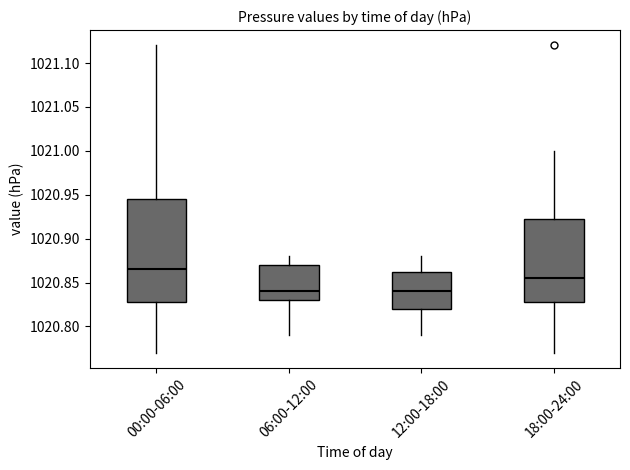

Comparing the boxes themselves (not the whiskers), which one is the tallest?

00:00-06:00